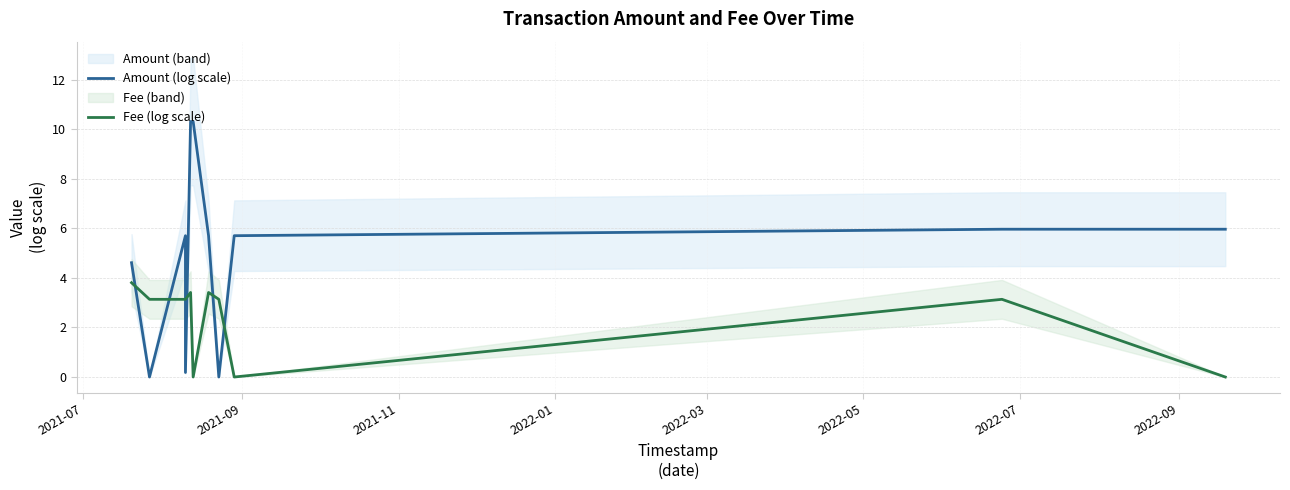

How many values in the Fee (log scale) series are below 3?

3